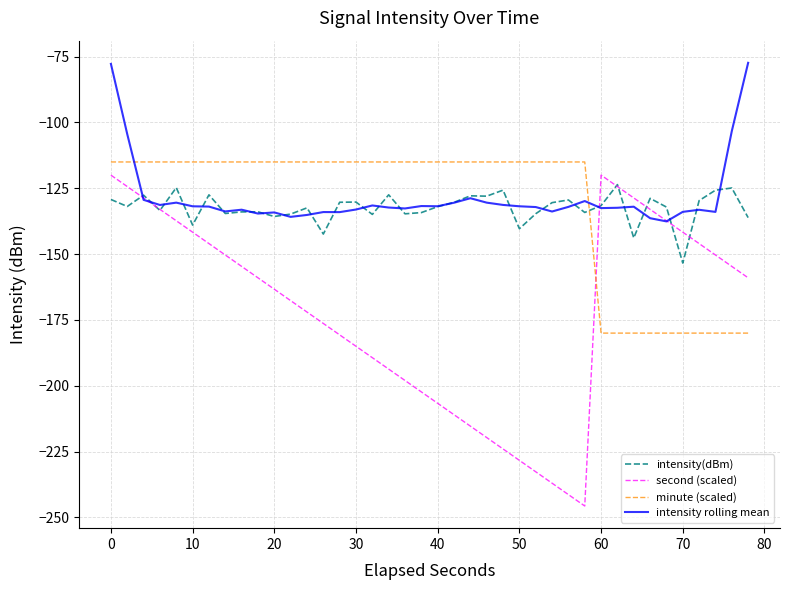

What is the maximum value for intensity rolling mean?

-77.3